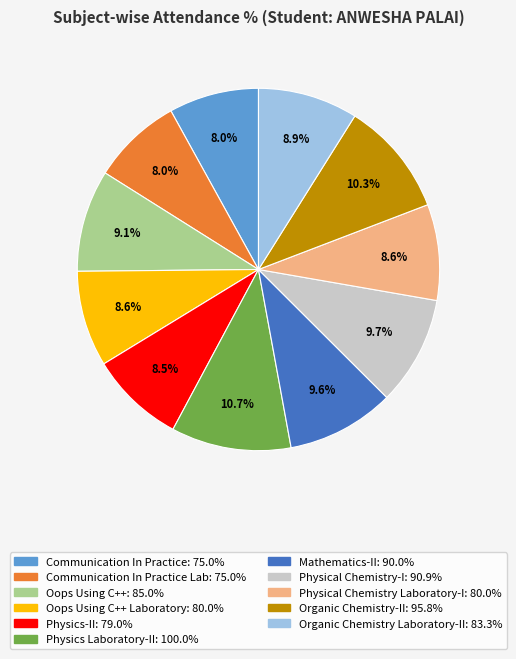

Does any single category account for the majority?

No